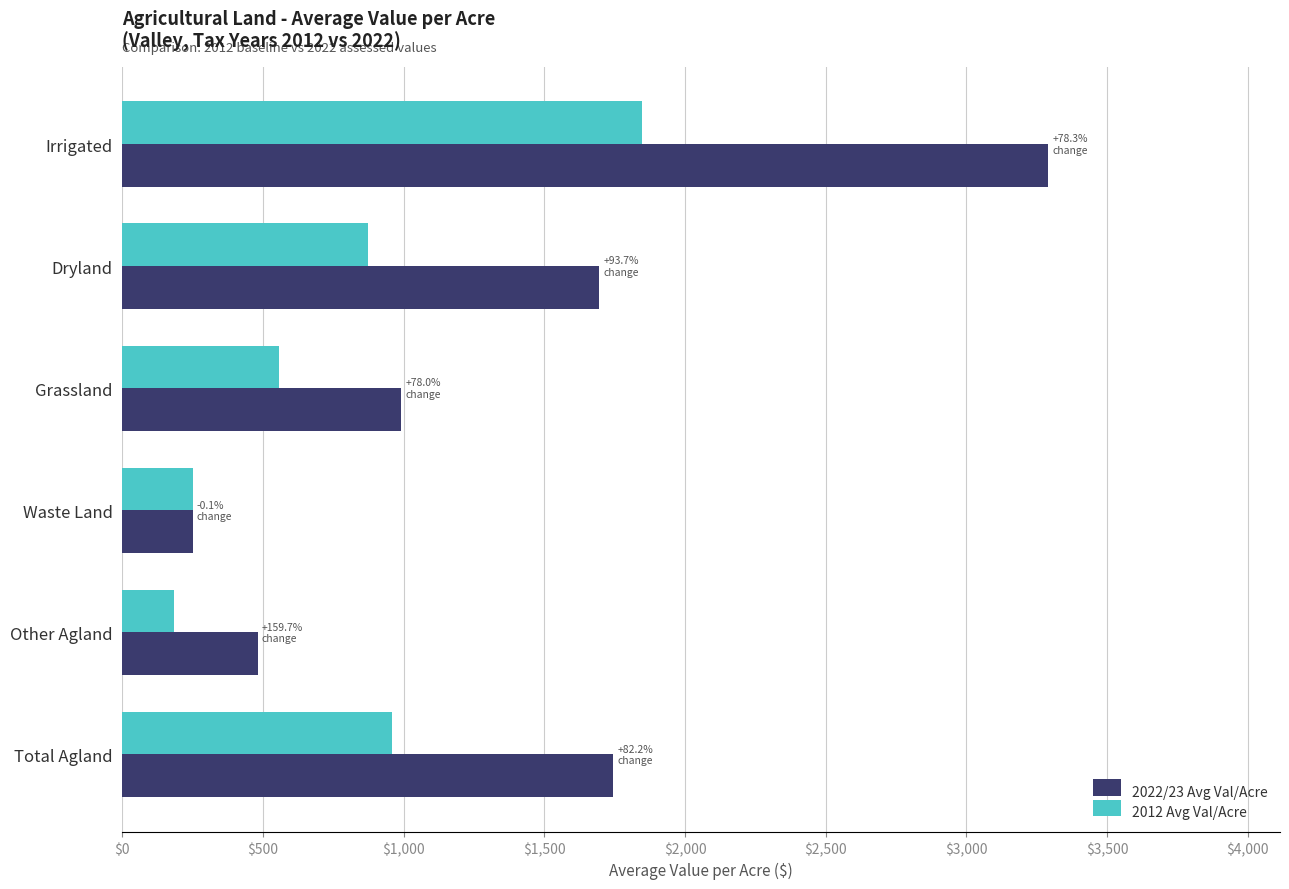

List the series in order of their overall mean, lowest first.

2012 Avg Val/Acre, 2022/23 Avg Val/Acre